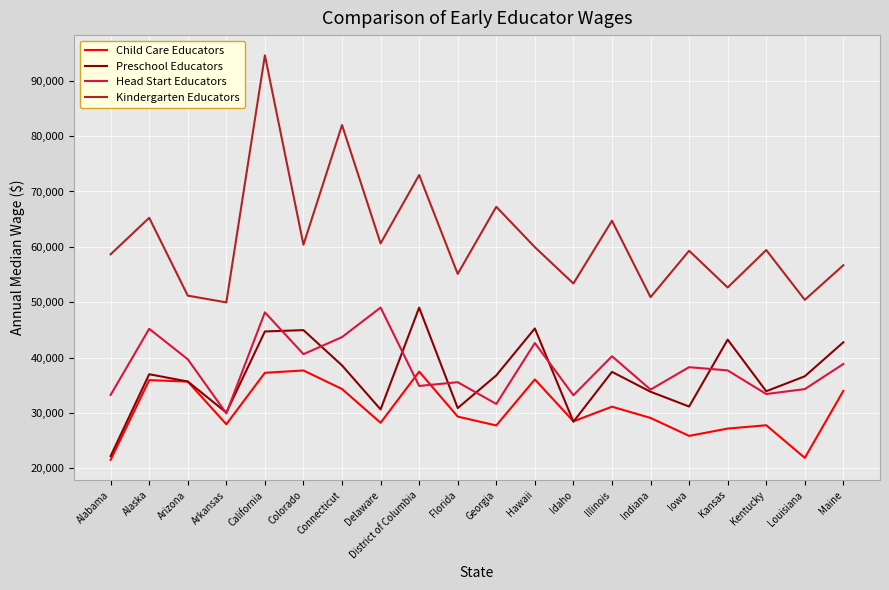

True or false: Head Start Educators has a value of 7824 at District of Columbia.

False